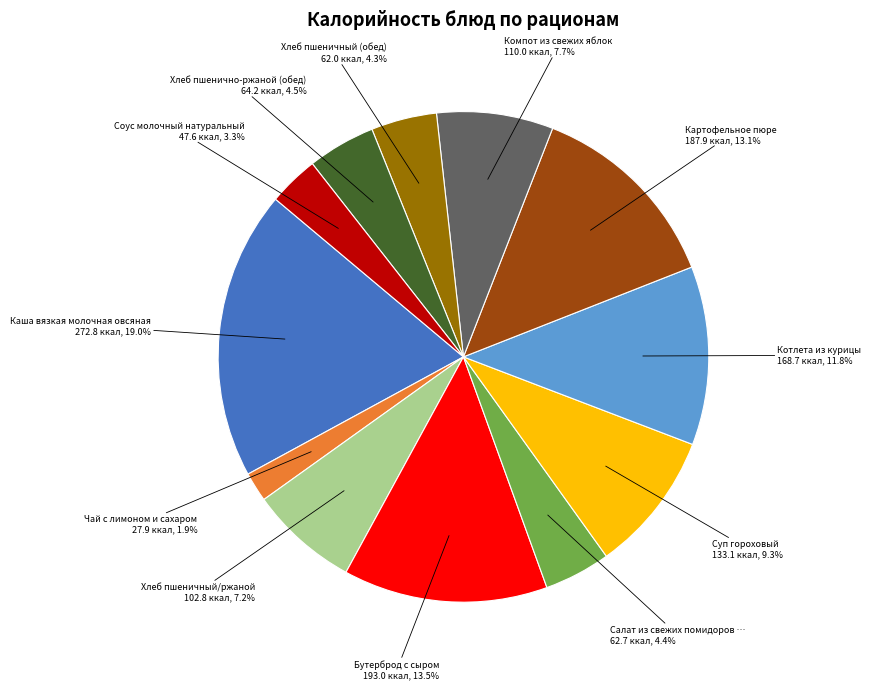

Is there a majority slice in this chart?

No